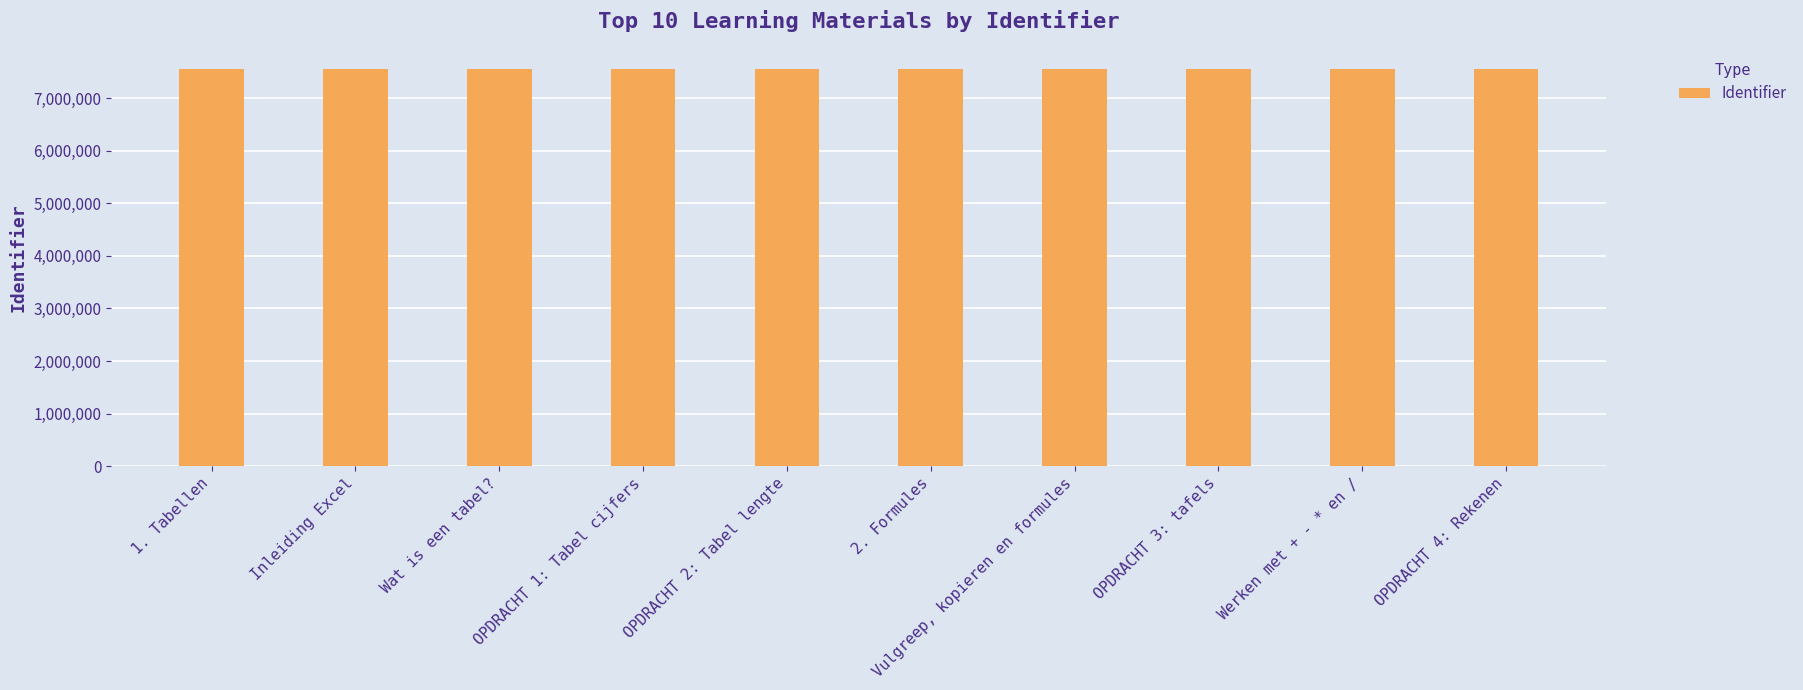

Approximately how many times larger is the value at Inleiding Excel compared to Wat is een tabel??

1.0